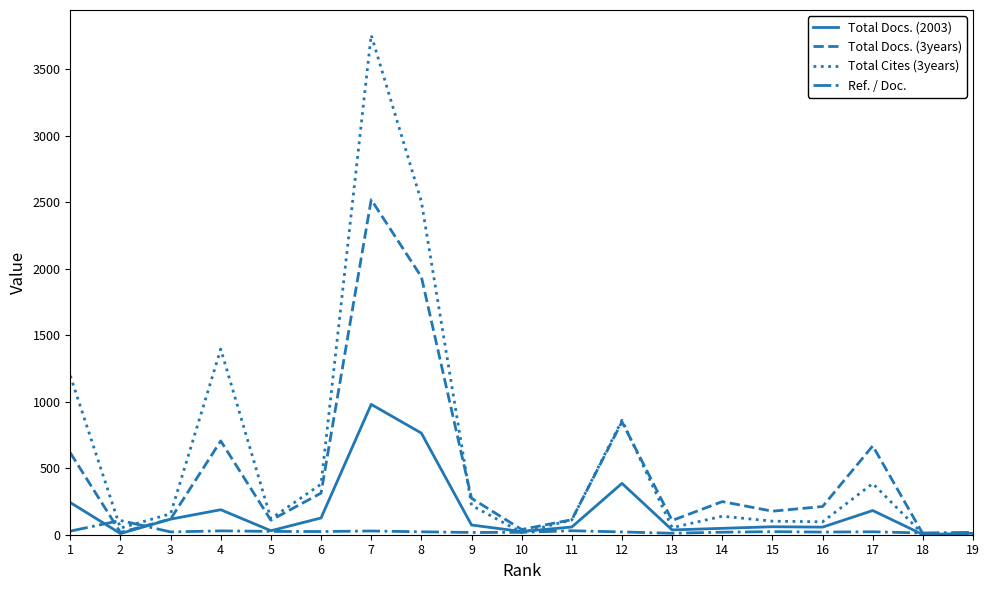

List the series in order of their overall mean, lowest first.

Ref. / Doc., Total Docs. (2003), Total Docs. (3years), Total Cites (3years)